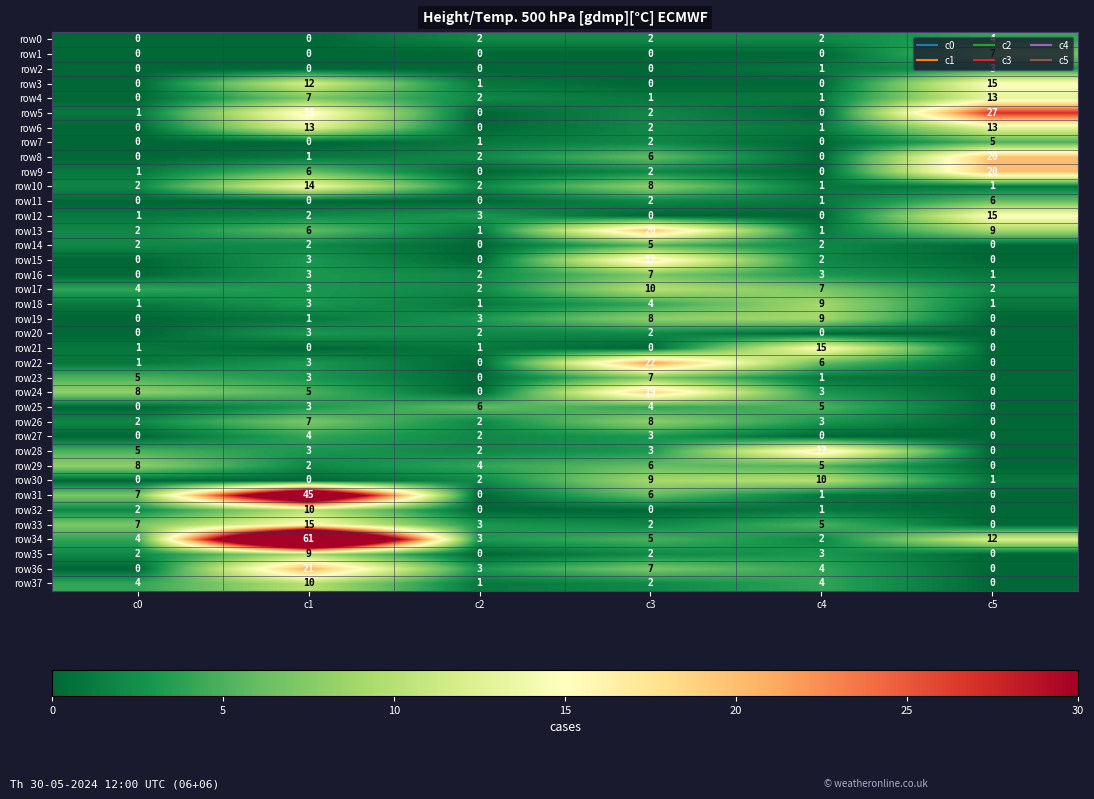

How many distinct data groups are displayed?

38